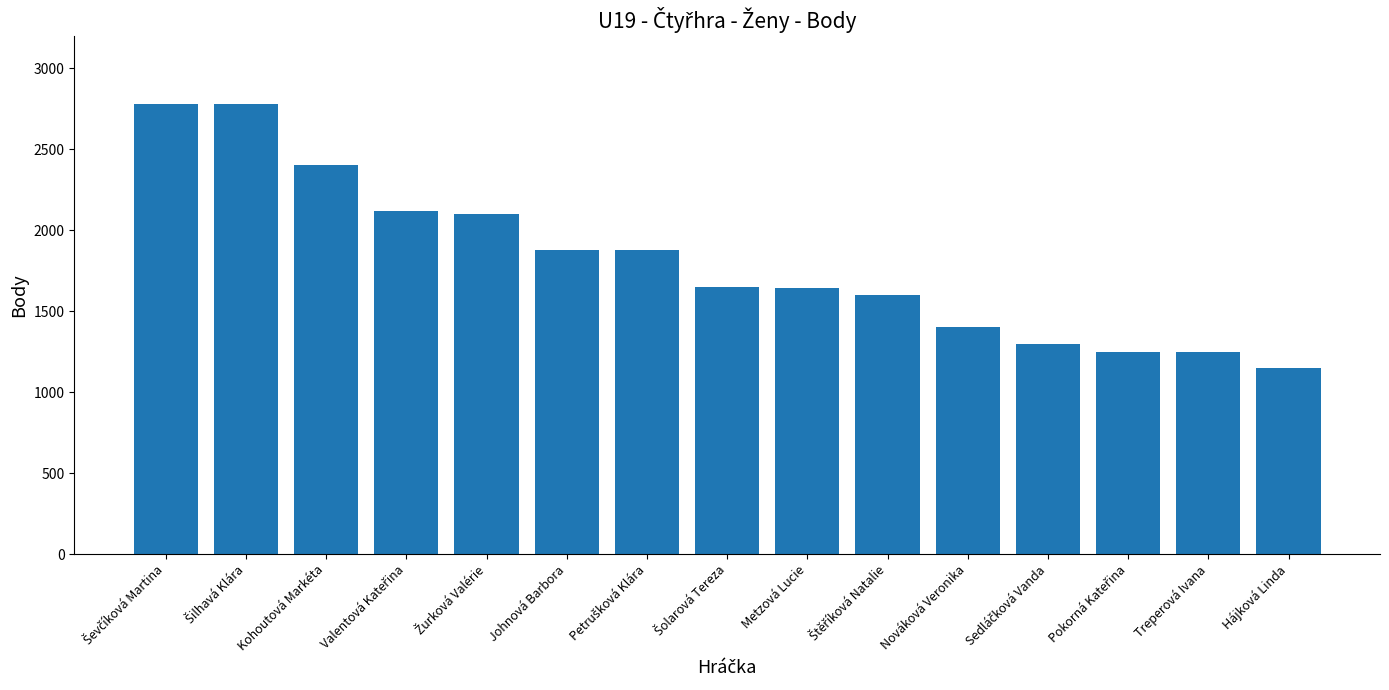

What is the maximum value shown in the chart?

2780